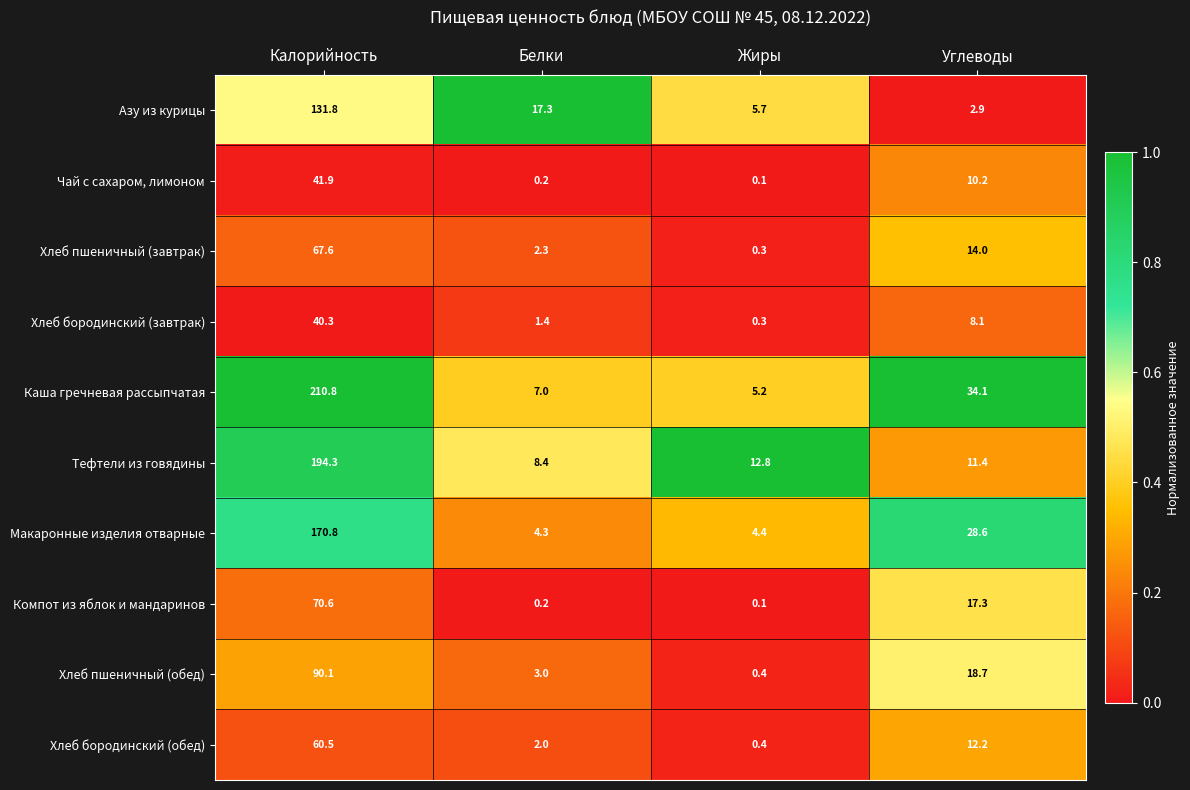

List the series in order of their peak value, highest first.

Каша гречневая рассыпчатая, Тефтели из говядины, Макаронные изделия отварные, Азу из курицы, Хлеб пшеничный (обед), Компот из яблок и мандаринов, Хлеб пшеничный (завтрак), Хлеб бородинский (обед), Чай с сахаром, лимоном, Хлеб бородинский (завтрак)